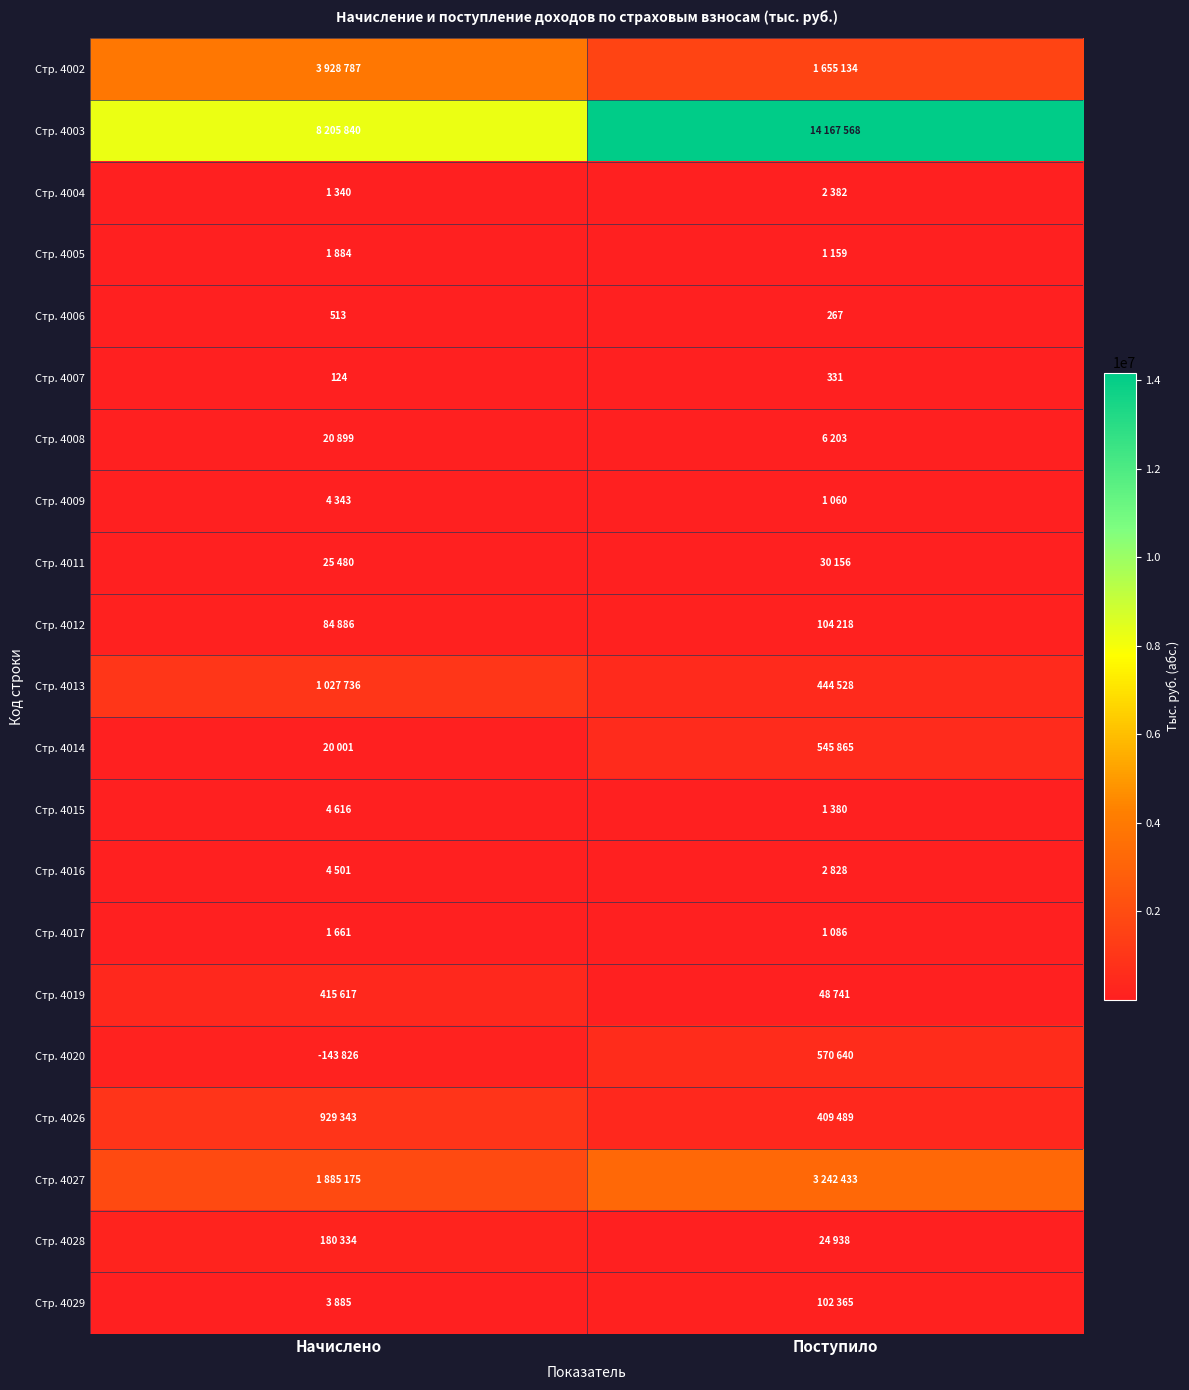

What is the average value of the Стр. 4007 series?

228